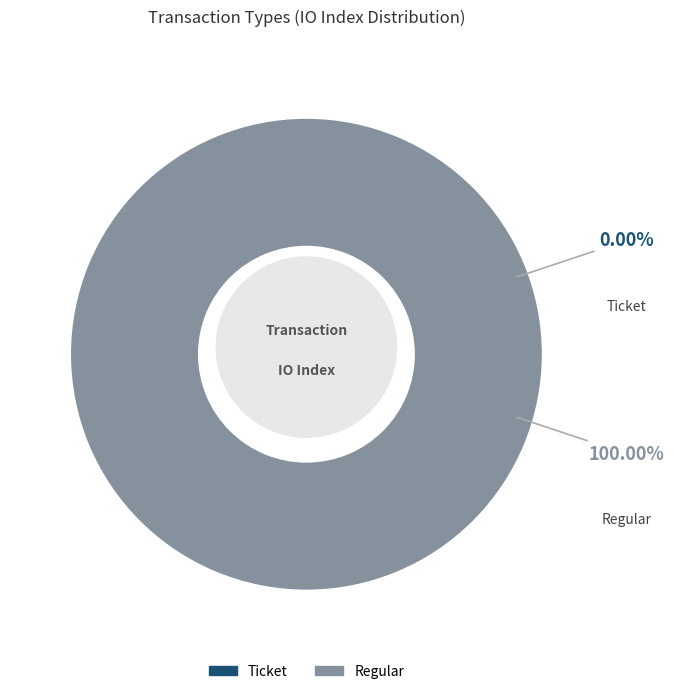

What is the largest slice in the pie chart?

Regular